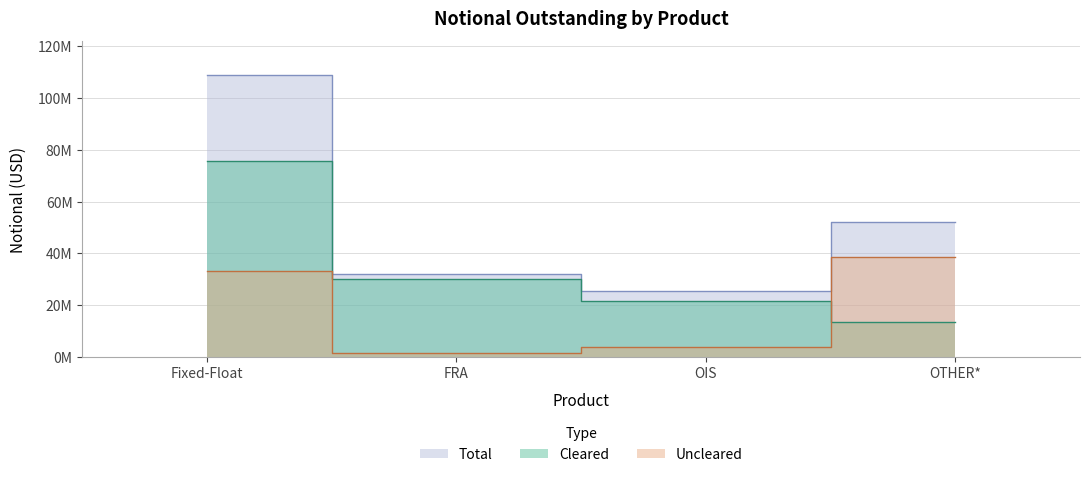

At which category is the sum across all series the highest?

Fixed-Float